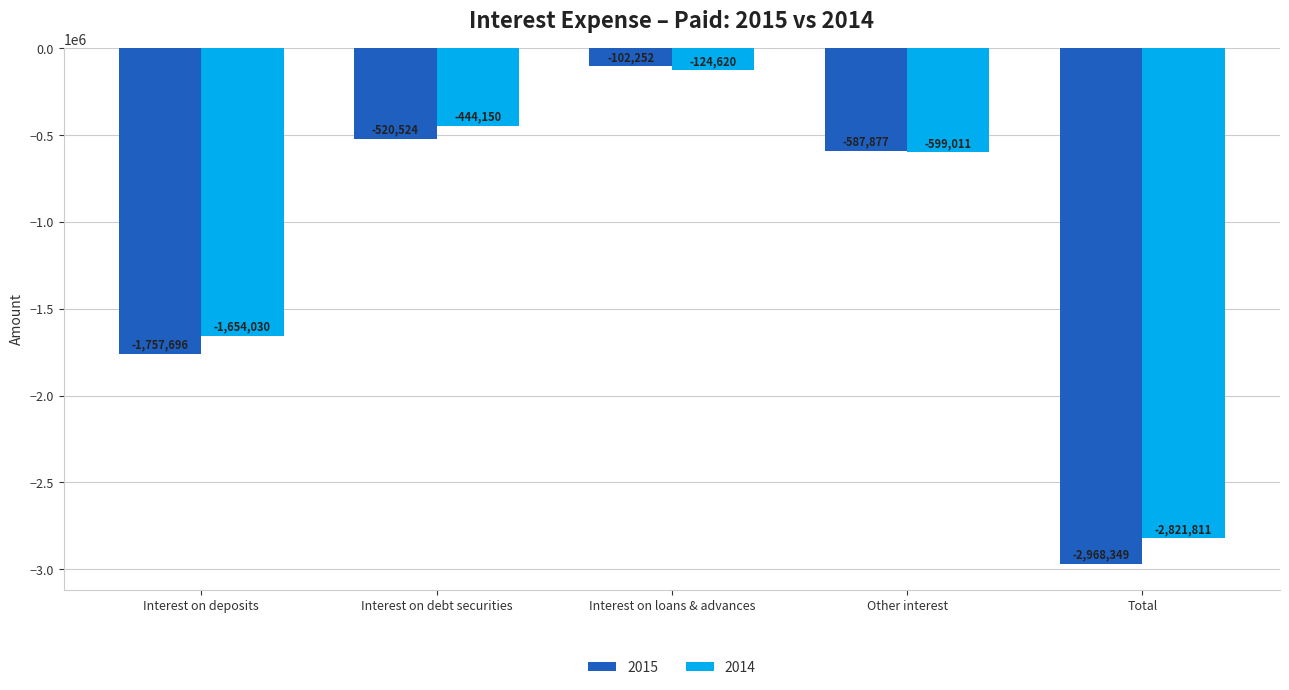

Does the chart contain stacked bars?

No